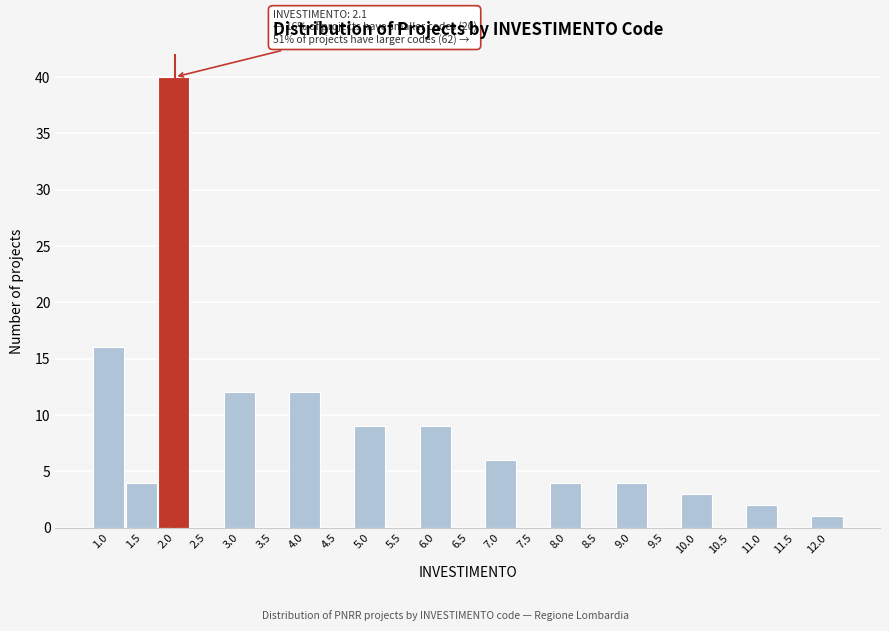

Reading right to left, extract all data points from this chart.

12.0=1	11.5=0	11.0=2	10.5=0	10.0=3	9.5=0	9.0=4	8.5=0	8.0=4	7.5=0	7.0=6	6.5=0	6.0=9	5.5=0	5.0=9	4.5=0	4.0=12	3.5=0	3.0=12	2.5=0	2.0=40	1.5=4	1.0=16